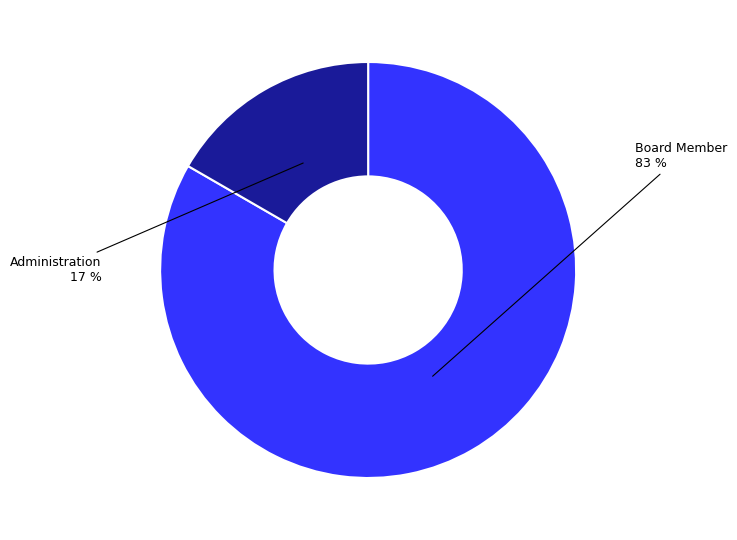

Is there a majority slice in this chart?

Yes